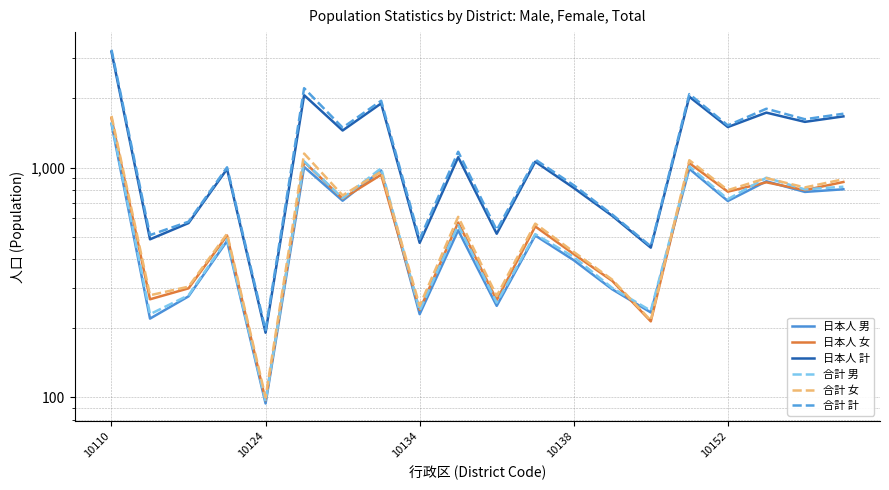

At which category is the sum across all series the highest?

10110